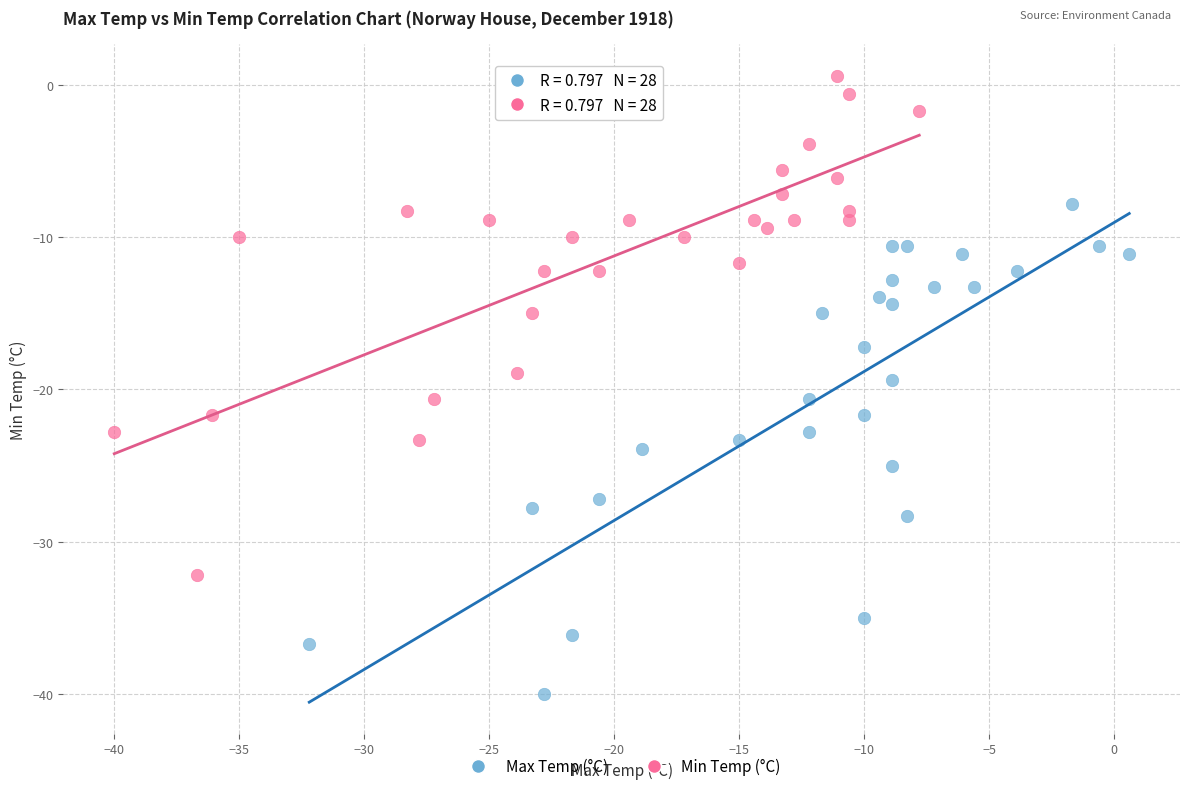

What are all the series names shown in the legend?

Max Temp (°C), Min Temp (°C)